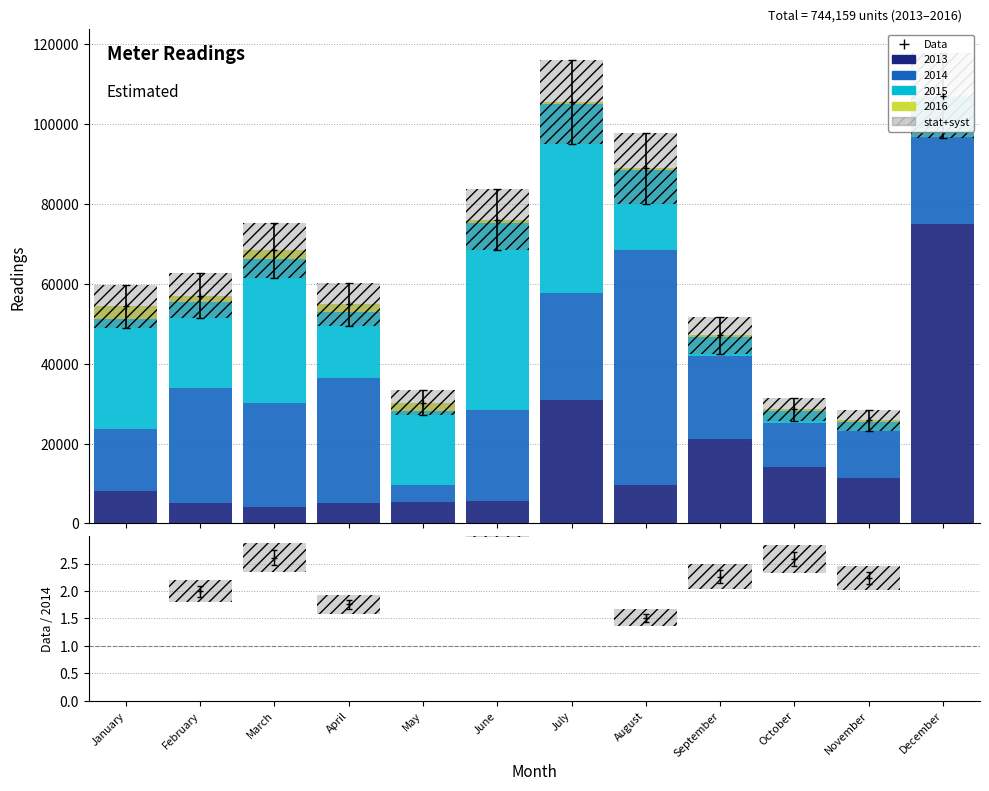

Which category has the highest value in the 2014 series?

August